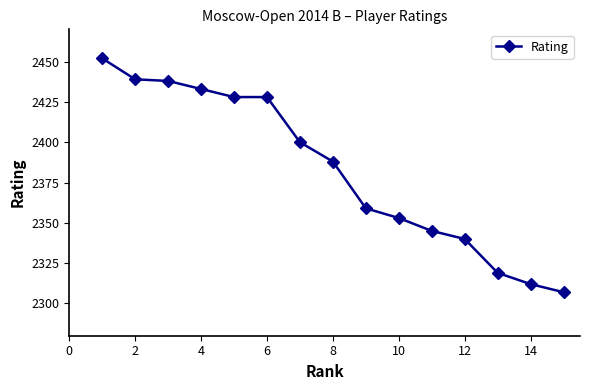

What is the average value?

2383